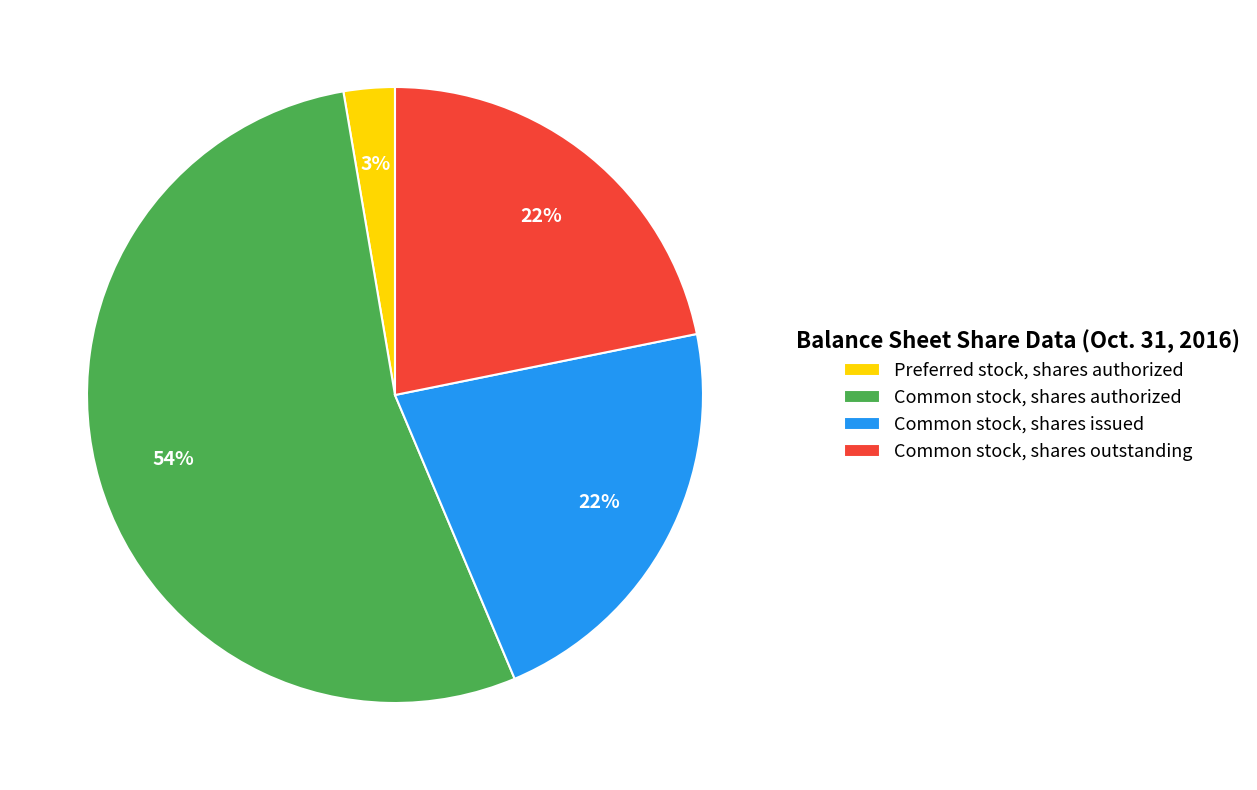

To the nearest percent, what is the difference between the Common stock, shares outstanding and Common stock, shares authorized slice percentages?

32%